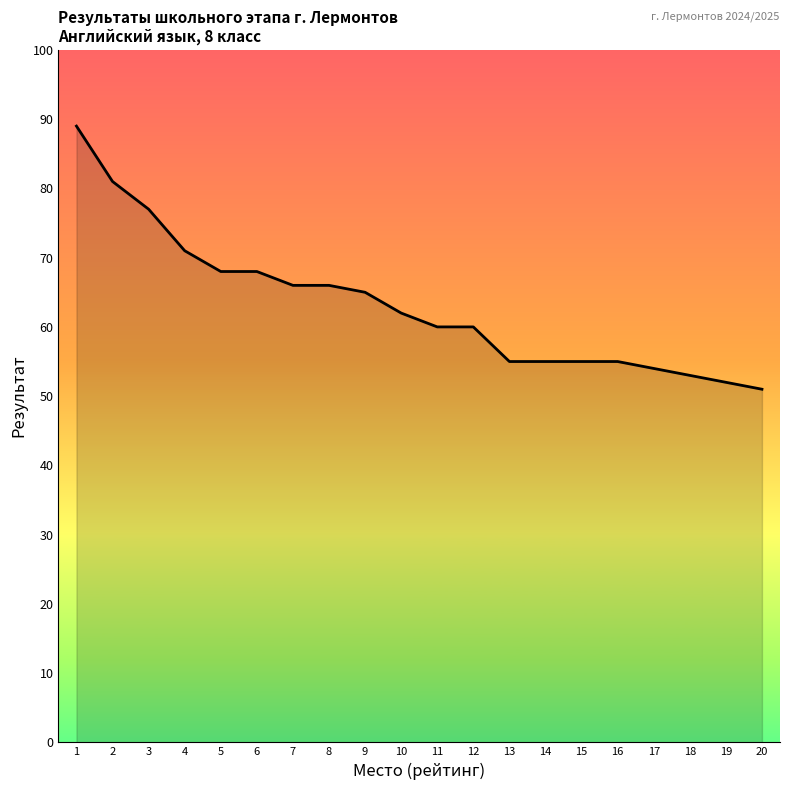

Reading left to right, list all the values displayed in this chart.

1=89	2=81	3=77	4=71	5=68	6=68	7=66	8=66	9=65	10=62	11=60	12=60	13=55	14=55	15=55	16=55	17=54	18=53	19=52	20=51